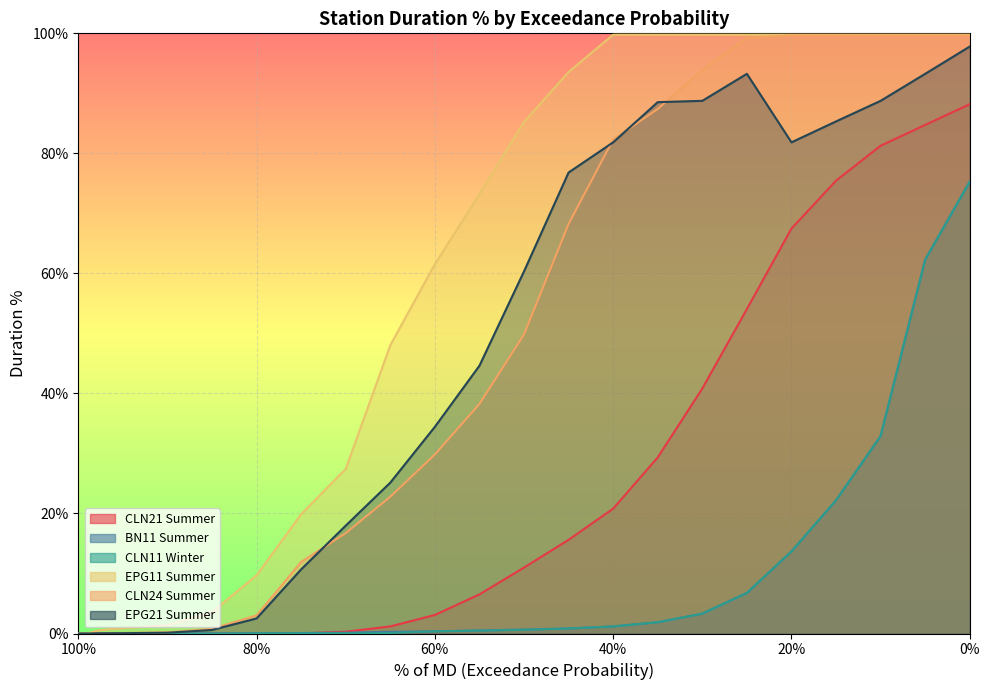

What is the total value across all series at 0.25?

3.6